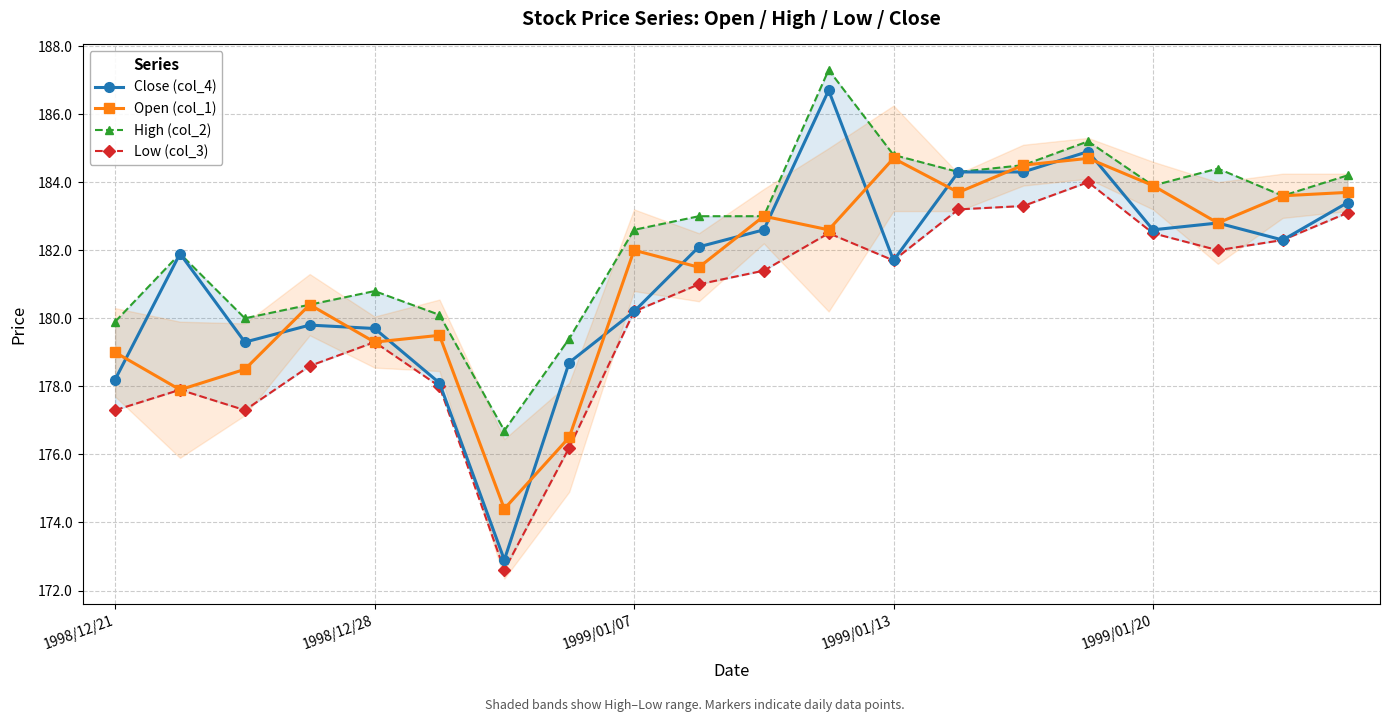

What is the difference between the second highest and minimum values in the Low (col_3) series?

10.7